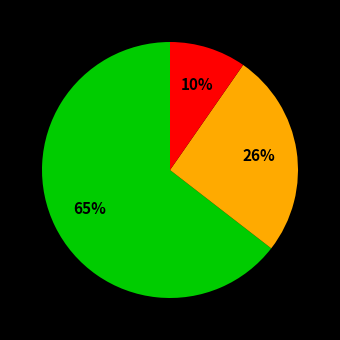

Does any single category account for the majority?

Yes